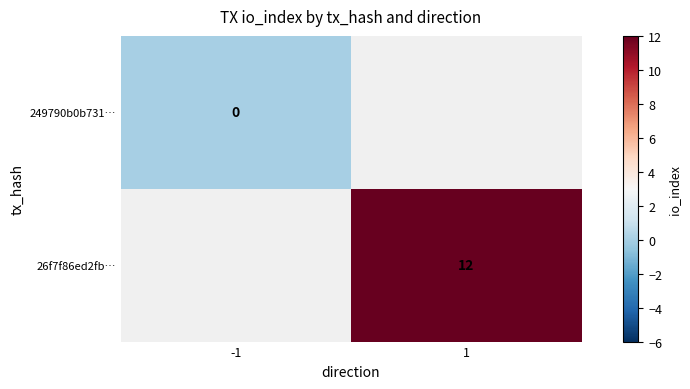

Between -1 and 1, which is larger?

1